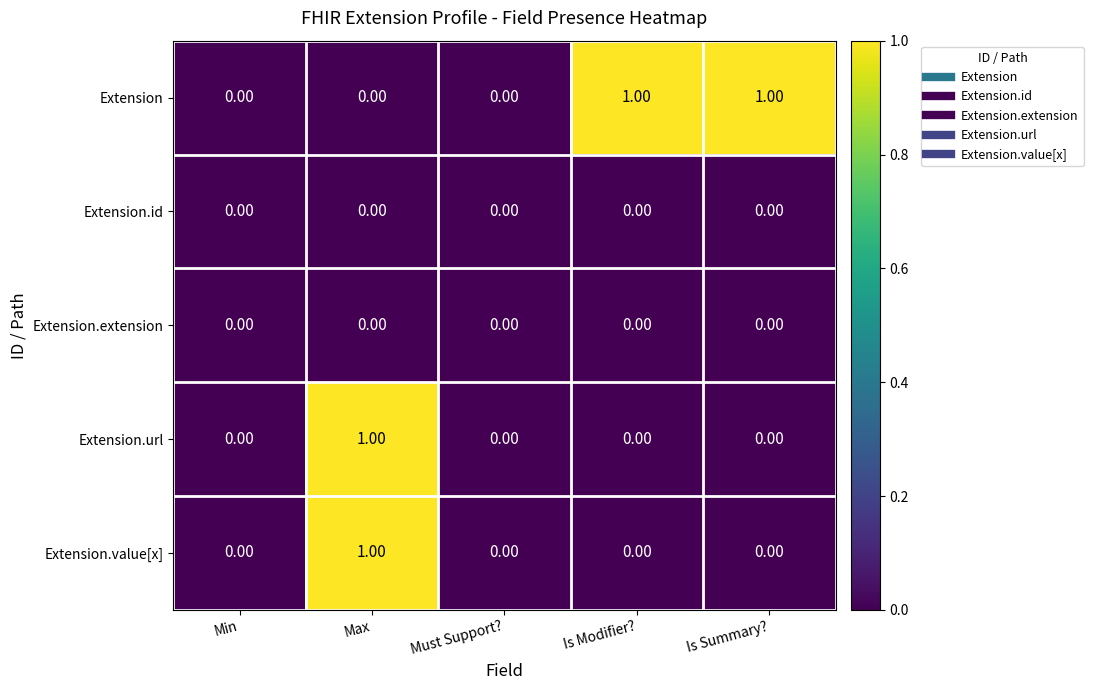

At which category is the sum across all series the highest?

Max